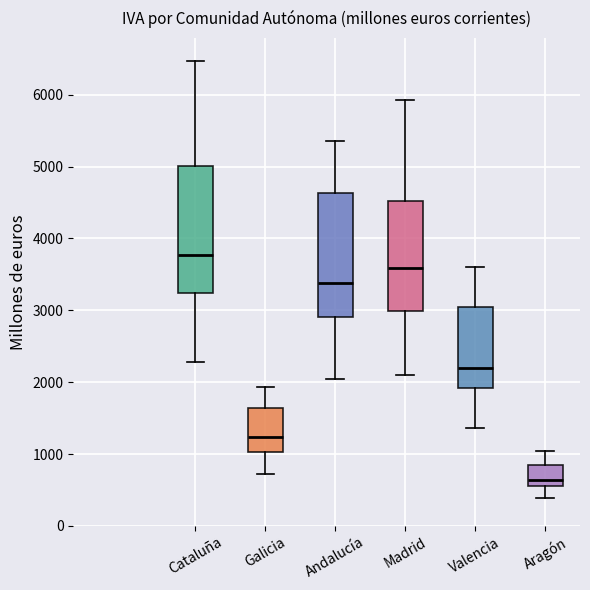

Which box has the lowest median line?

Aragón